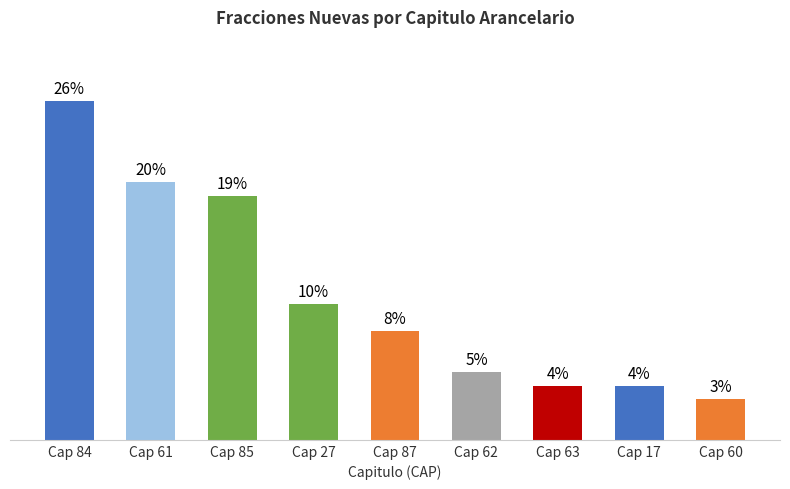

Which category has the lowest value across all series?

Cap 60